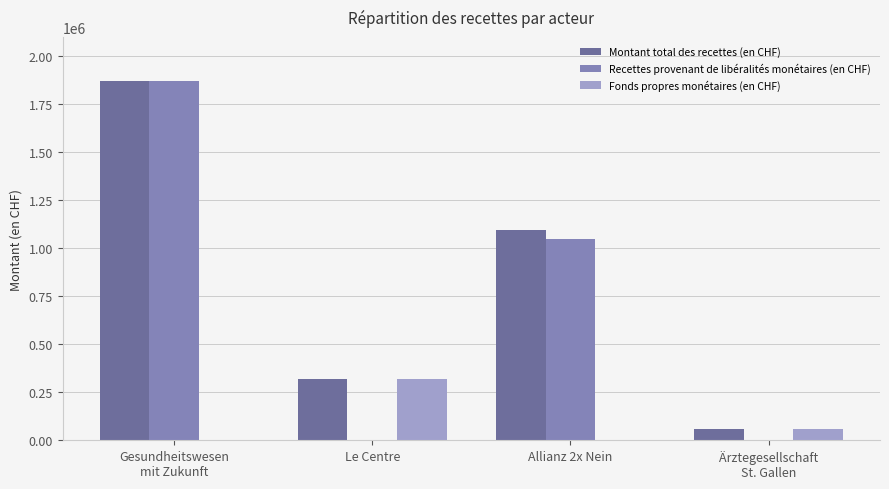

At which category is the sum across all series the highest?

Gesundheitswesen
mit Zukunft